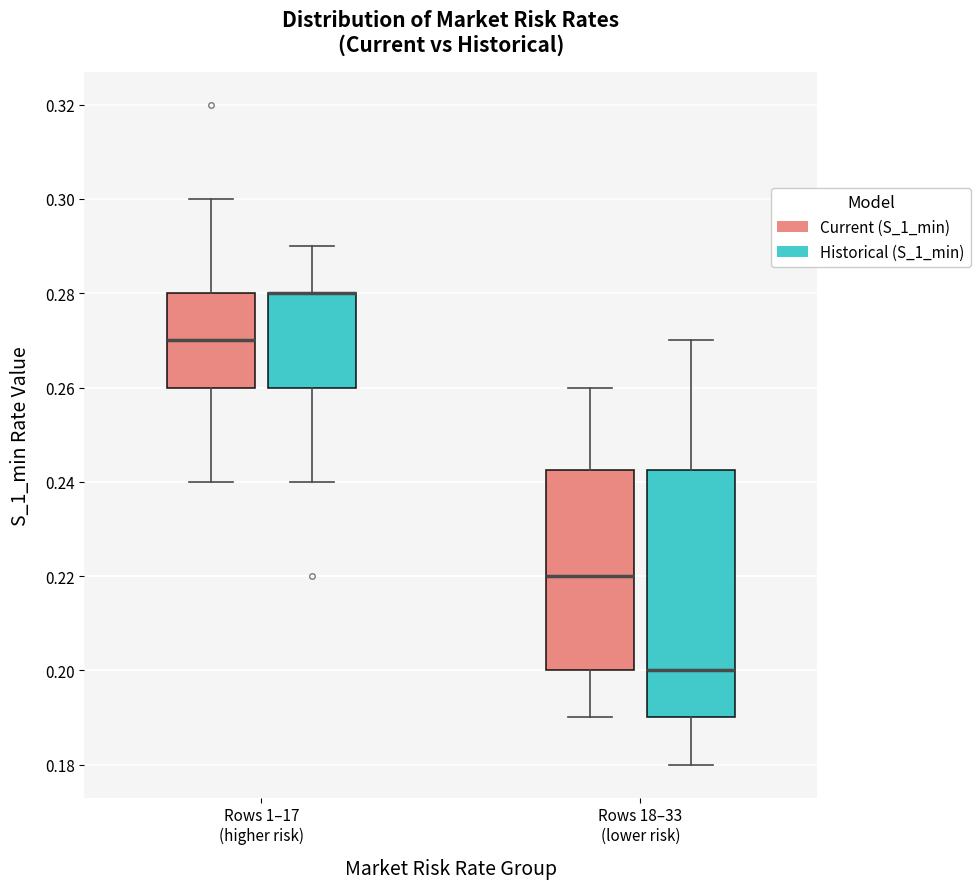

Where is the upper edge of the box for Rows 1–17 (higher risk) (Current (S_1_min)) on the y-axis? The values are not printed on the chart, so give them approximately, as read against the axis.

0.280